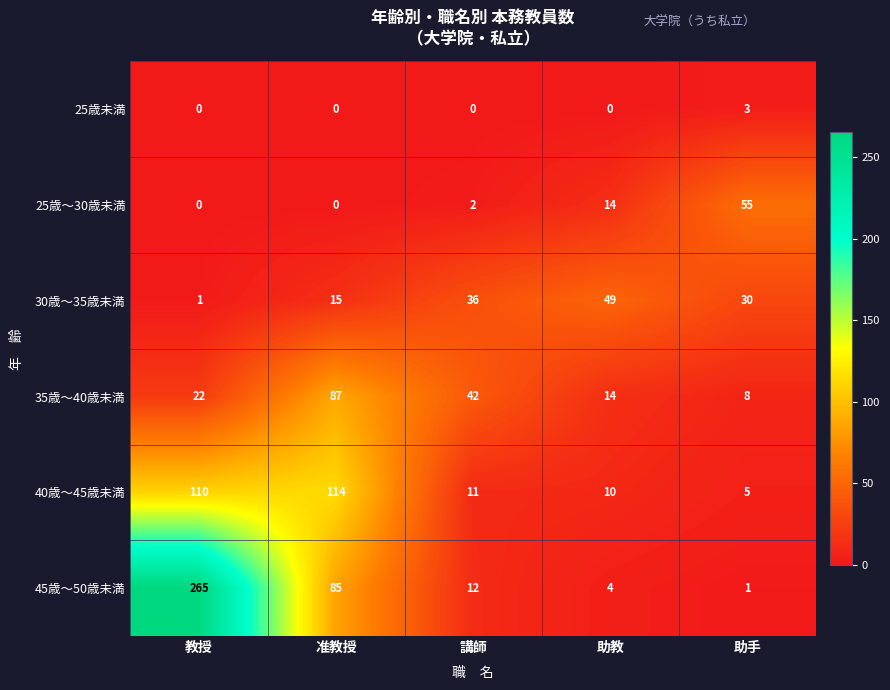

Which series has the widest spread of values?

45歳～50歳未満